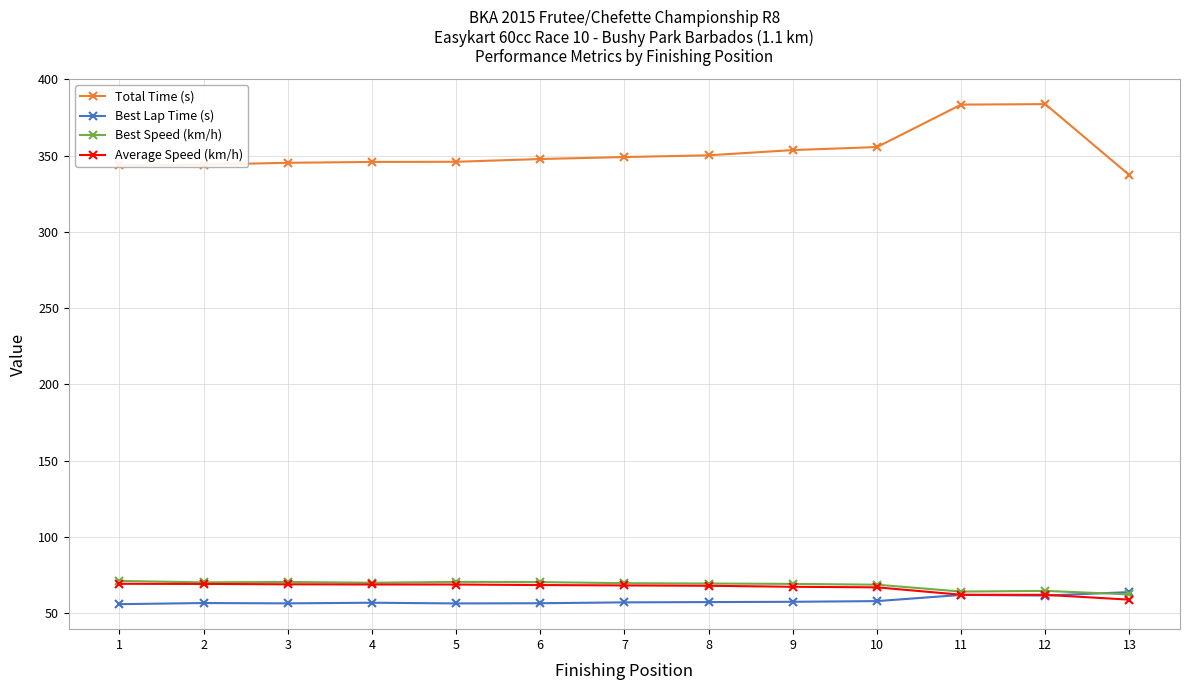

How many data points does each series have?

13